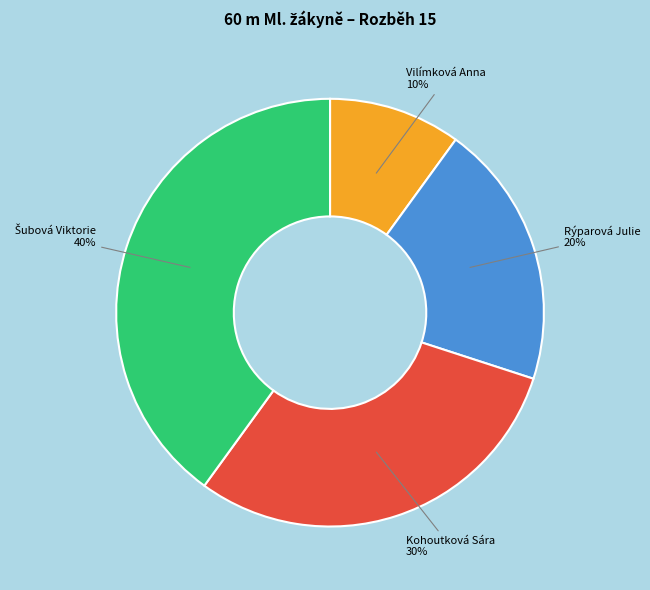

True or false: Kohoutková Sára accounts for 38% of the total.

False